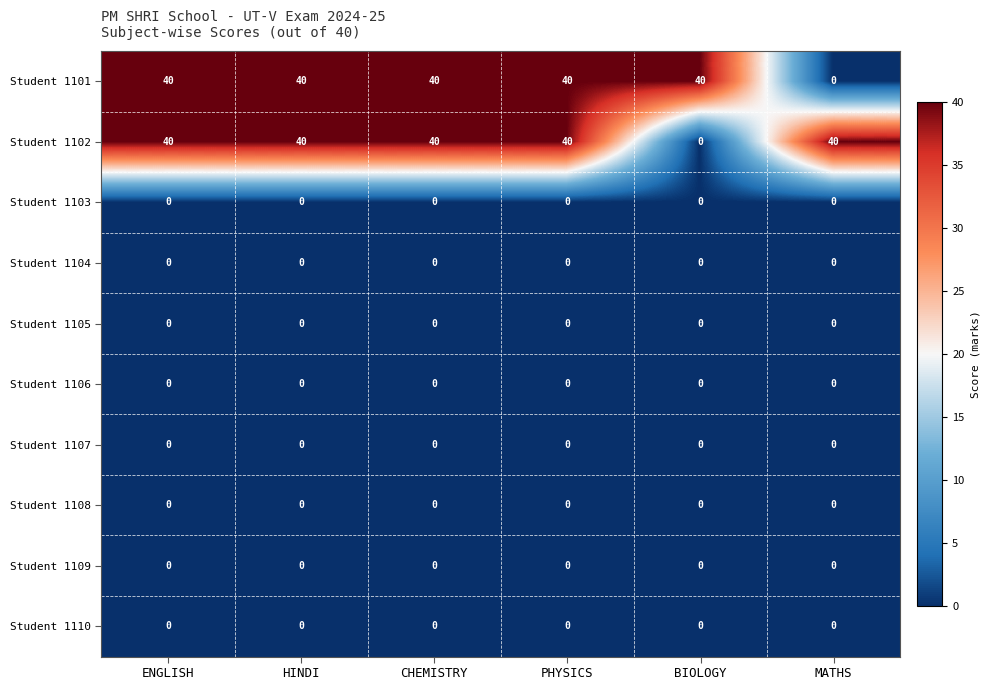

True or false: Student 1107 has a value of 0 at MATHS.

True